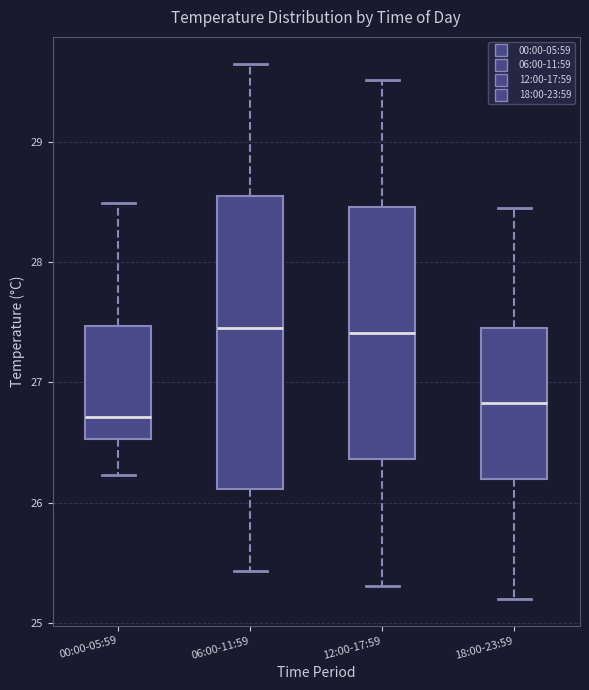

Which box is the tallest, from its lower edge to its upper edge?

06:00-11:59